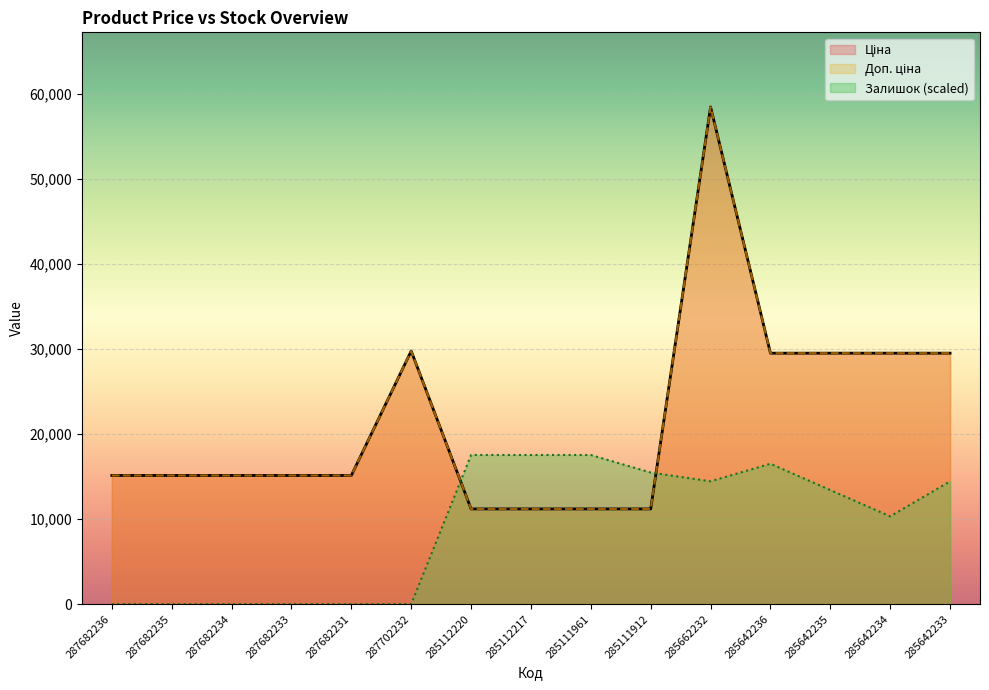

True or false: Ціна and Доп. ціна intersect in this chart.

False